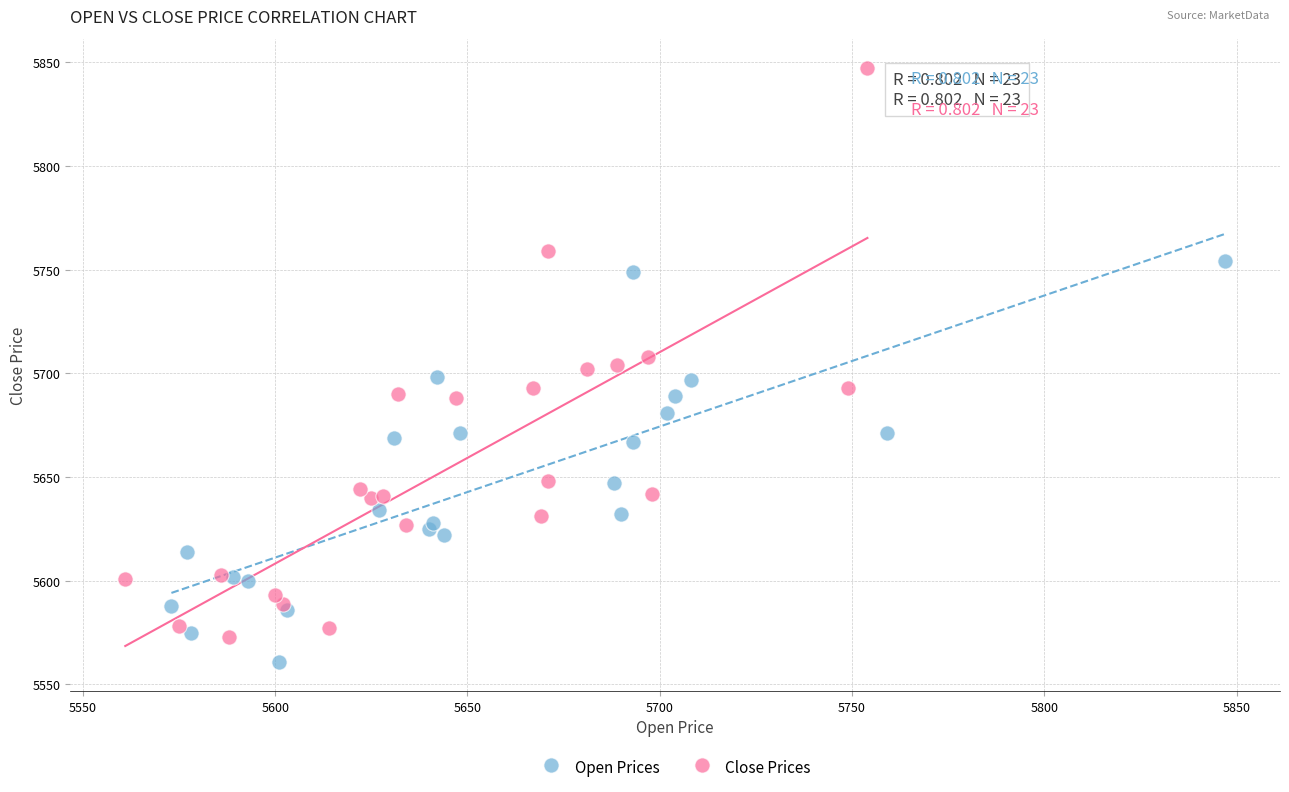

Which series reaches the maximum Y coordinate?

Close Prices